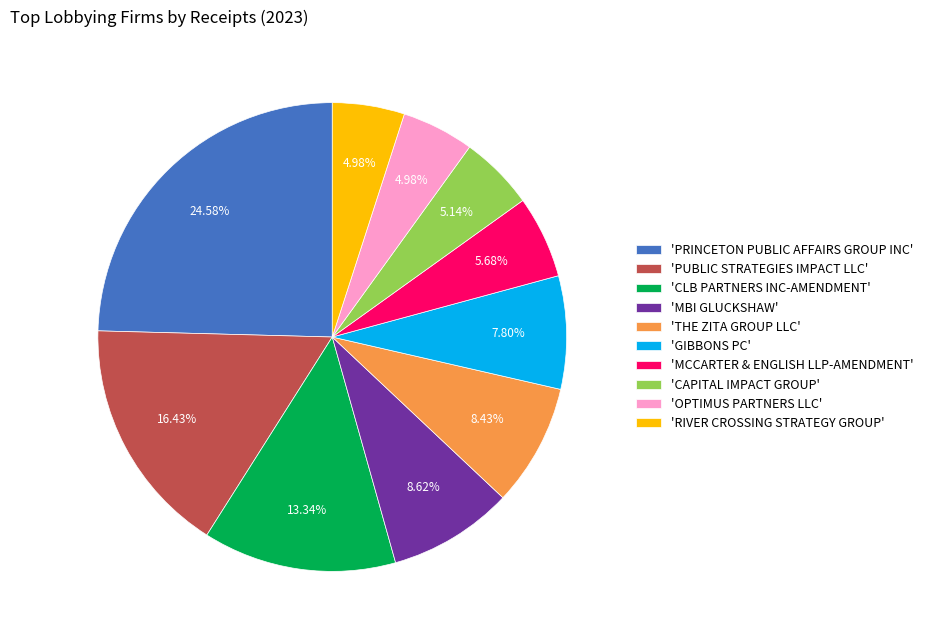

Approximately how many times larger is the value at 'CAPITAL IMPACT GROUP' compared to 'MCCARTER & ENGLISH LLP-AMENDMENT'?

0.9